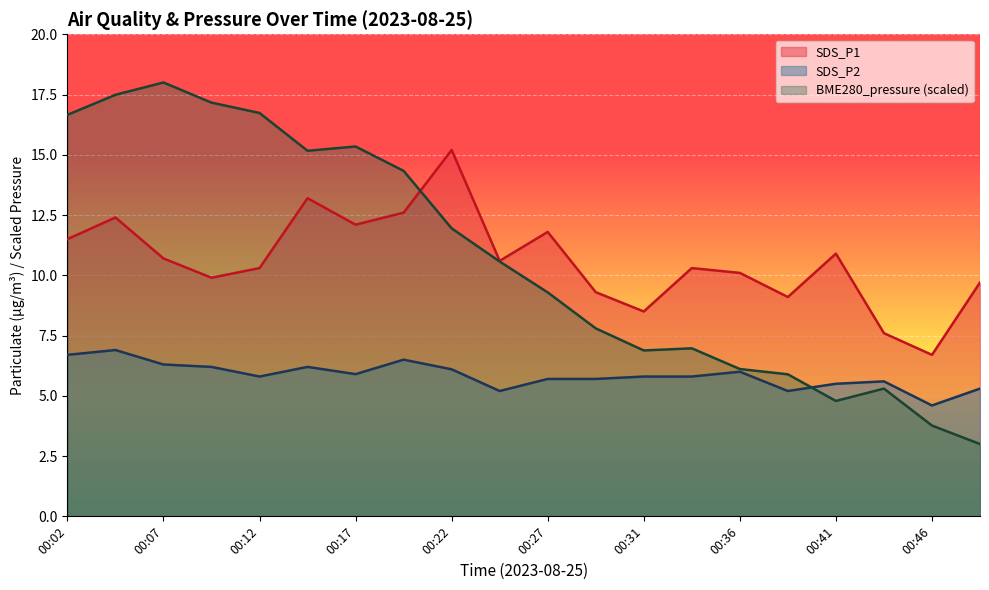

What is the approximate value of SDS_P2 at 00:02?

6.7